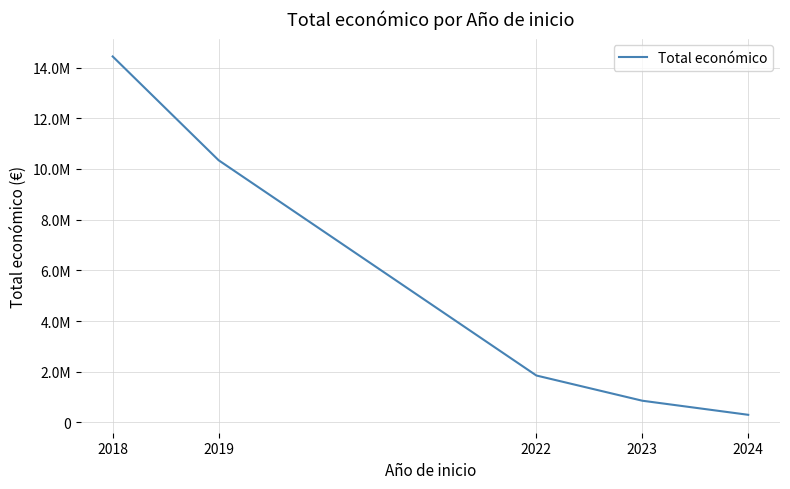

What is the change in value from 2023 to 2024?

-555742